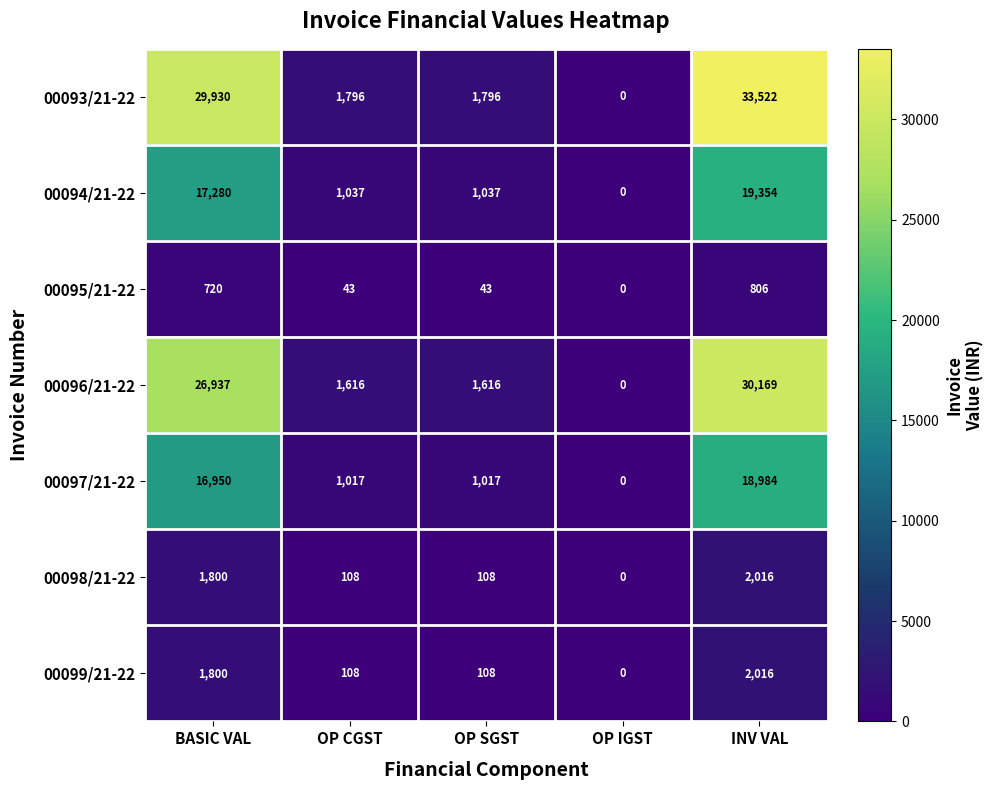

What is the spread (max minus min) of values at INV VAL?

32716